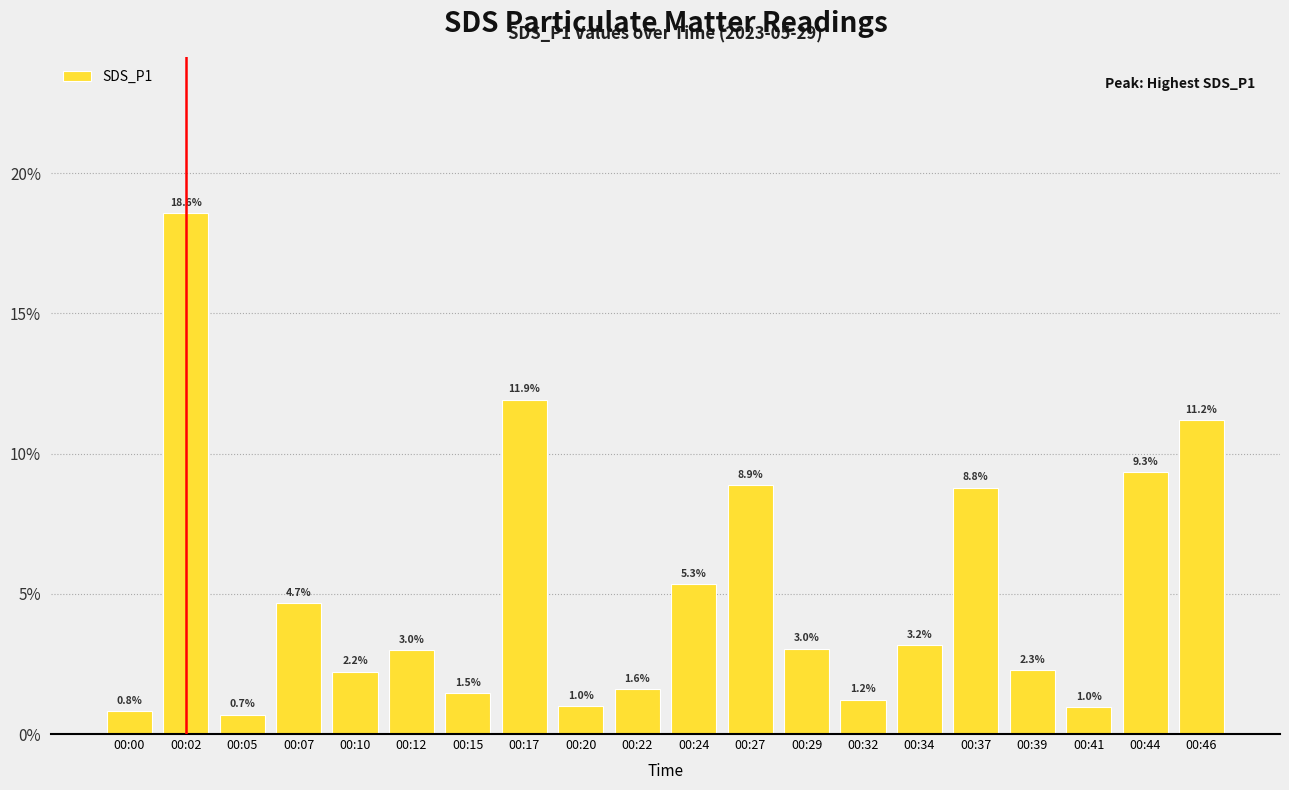

What is the value of the 8th bar from the left?

11.9